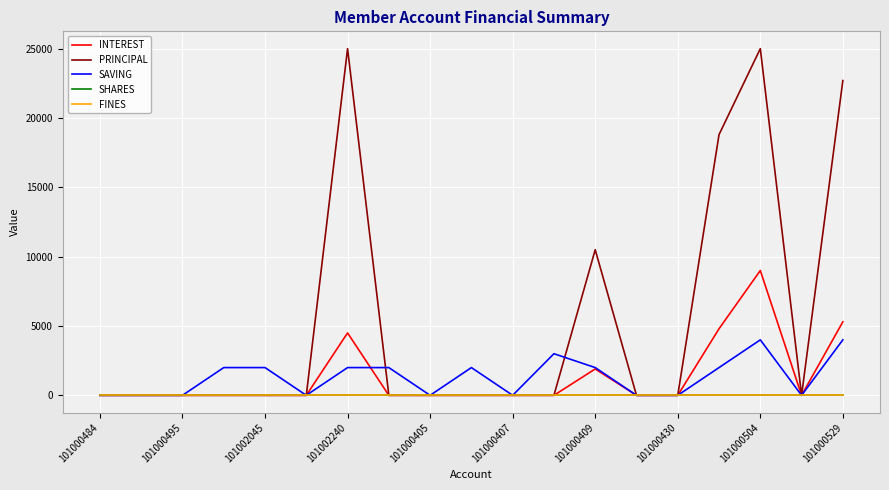

Does the chart display data point markers on the line(s)?

No